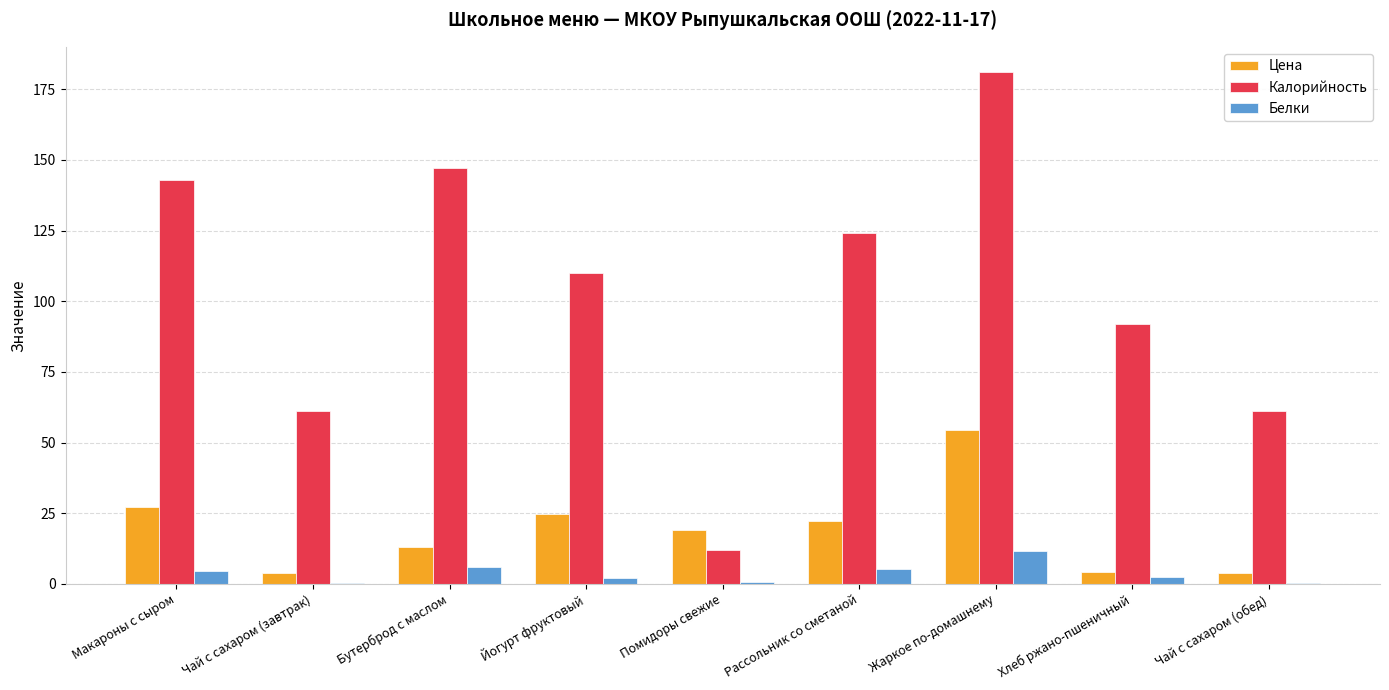

Which label corresponds to the largest value in the chart?

Жаркое по-домашнему